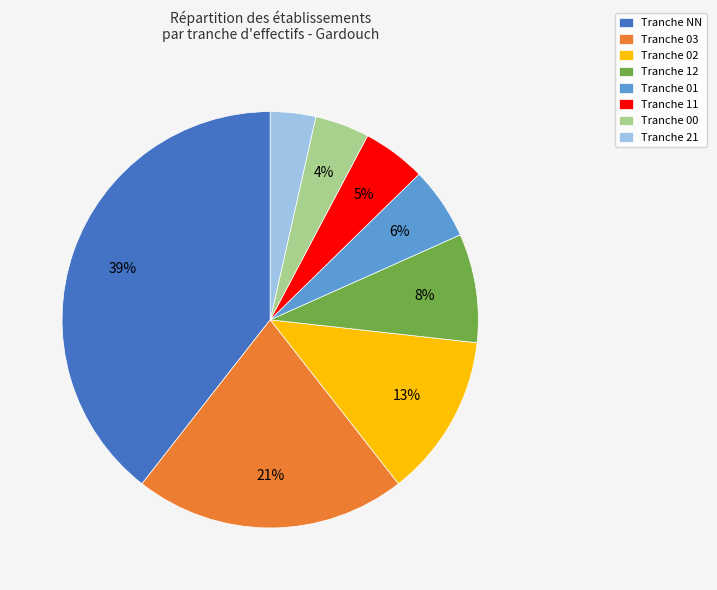

Does any single category account for the majority?

No